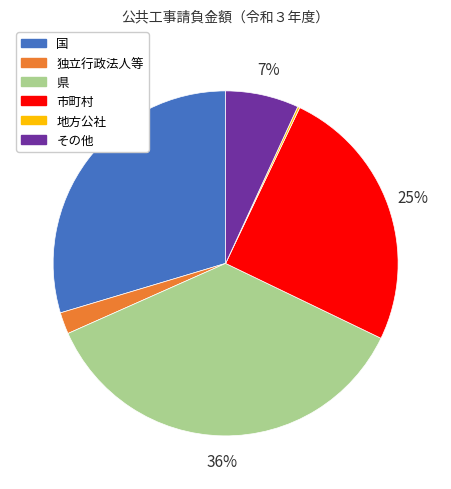

Combined, do 県 and 国 account for over 50%?

Yes